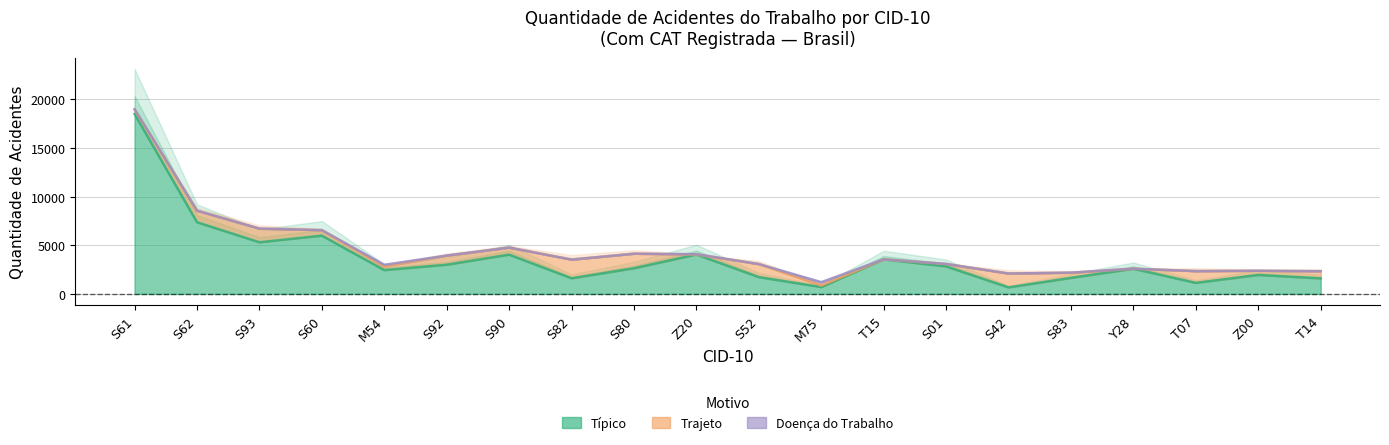

Which category has the highest value in the Trajeto series?

S61